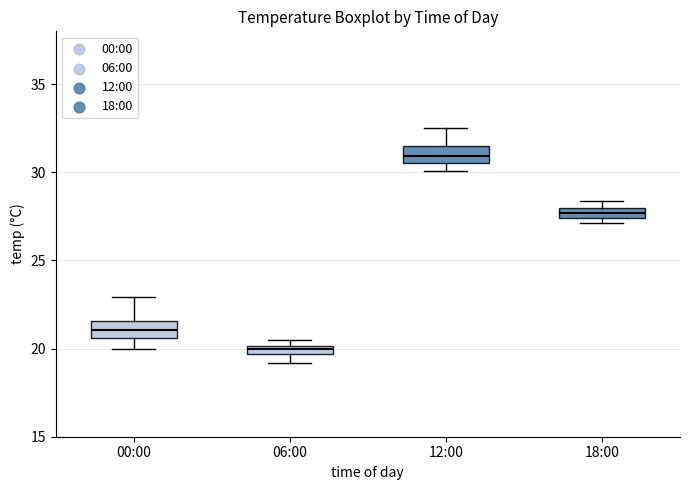

Which box's median line is the lowest?

06:00